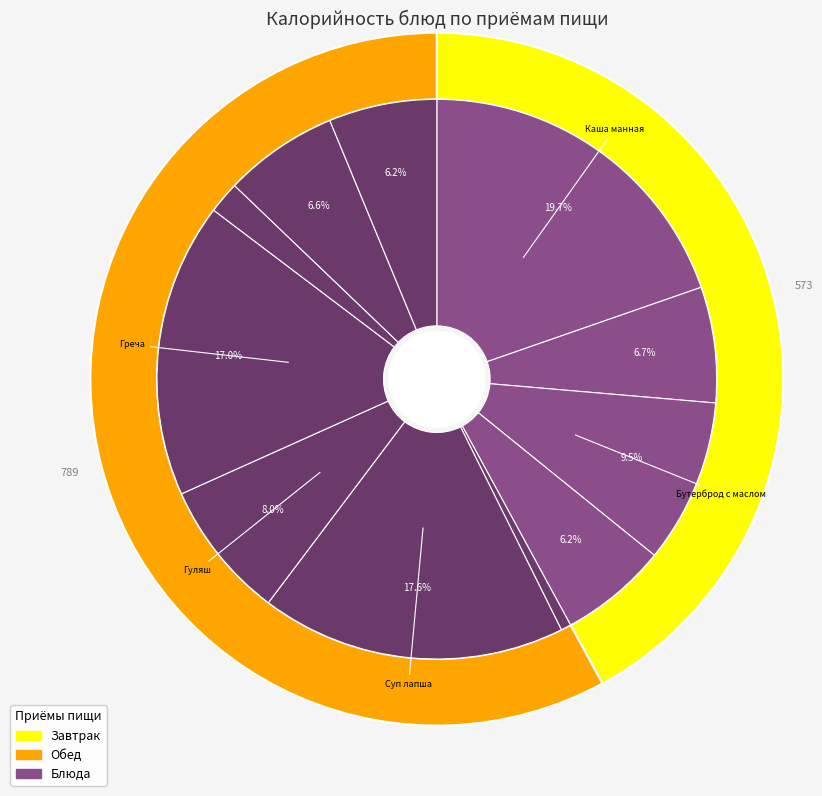

To the nearest percent, what percentage of the pie is Гуляш?

8%